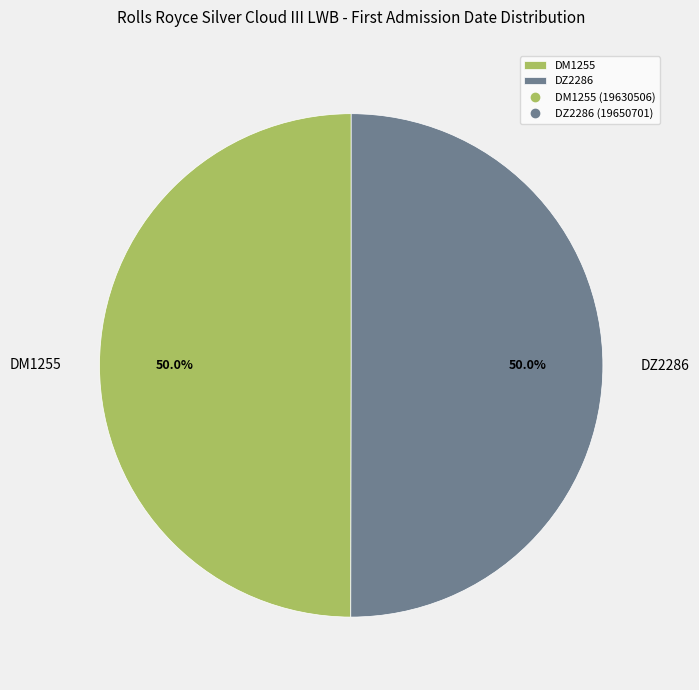

Is the sum of DM1255 and DZ2286 greater than half?

Yes